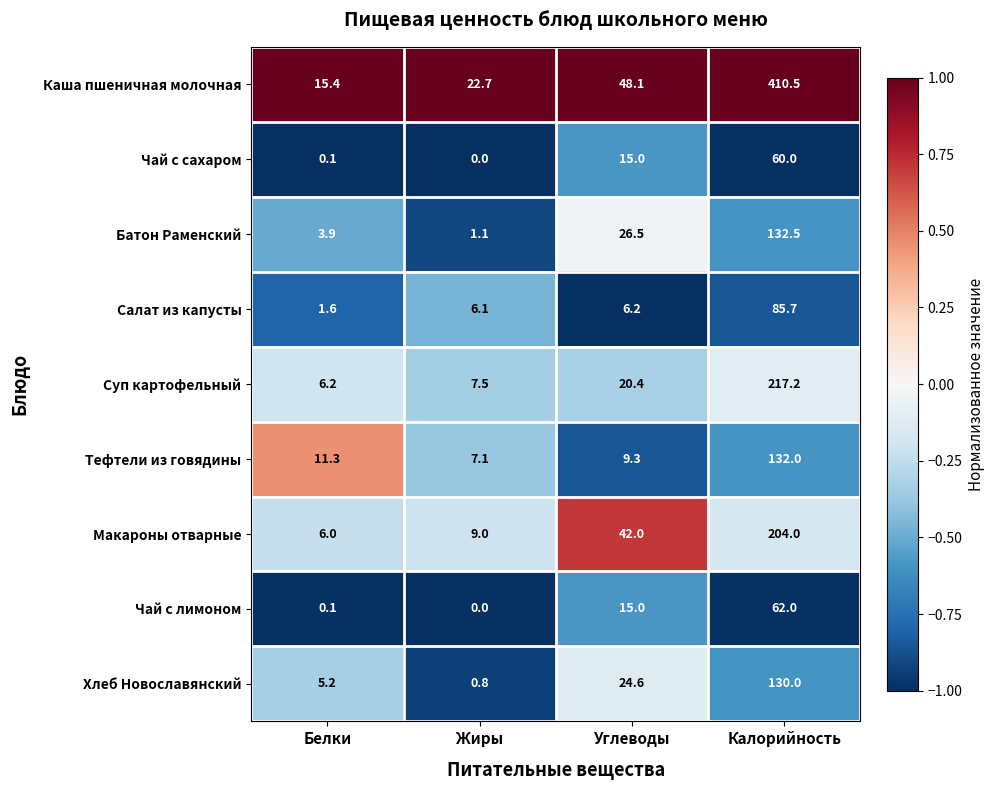

How many categories are shown in the chart?

4